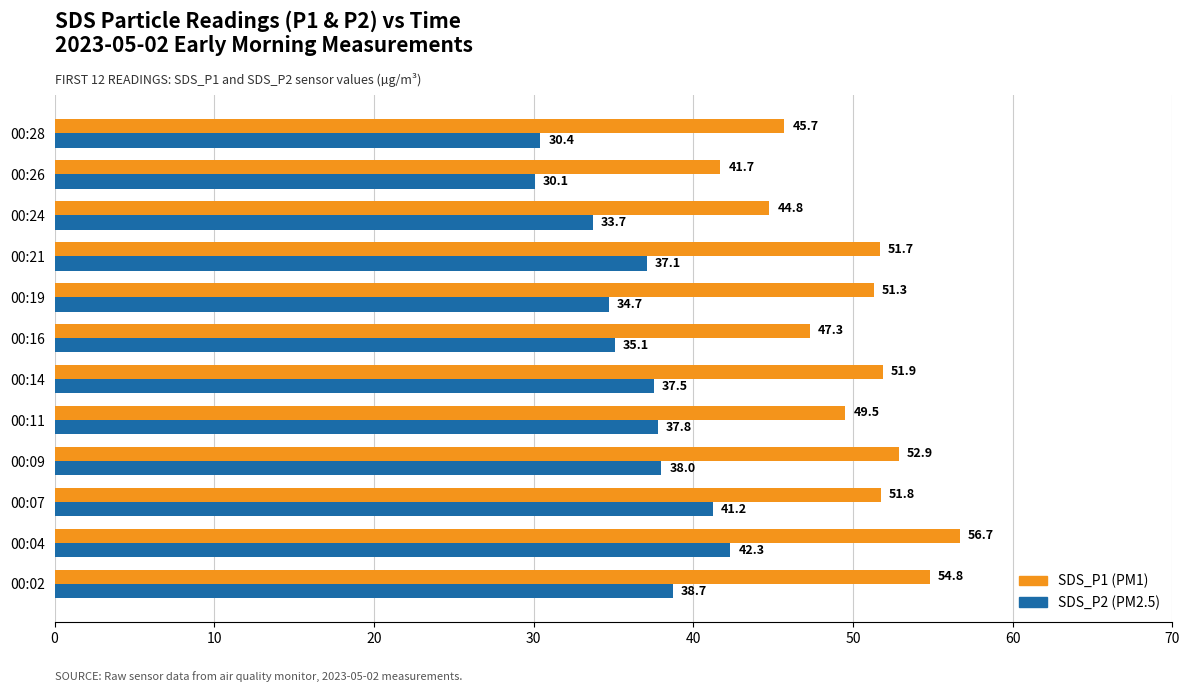

What is the spread (max minus min) of values at 00:04?

14.4